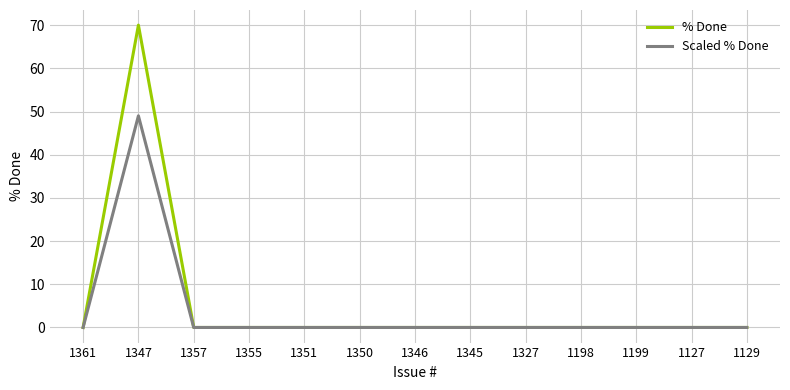

Rank the series by their maximum value, from lowest to highest.

Scaled % Done, % Done